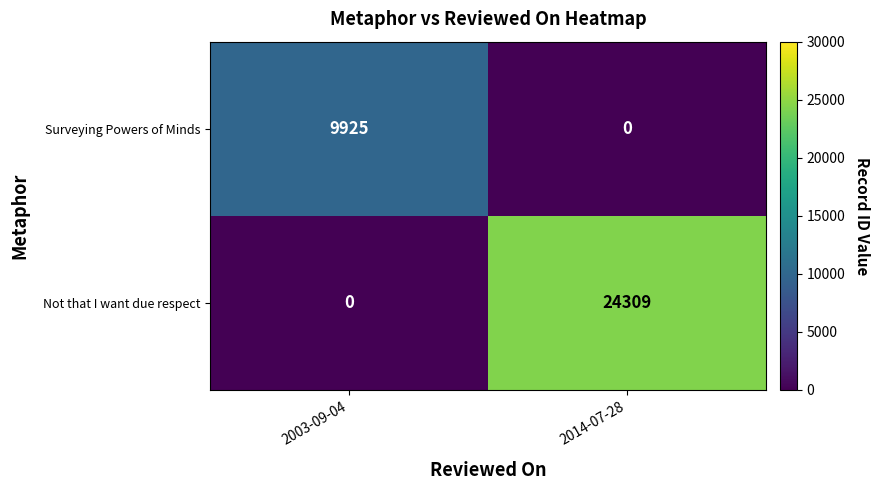

What is the sum of the Surveying Powers of Minds values at 2003-09-04 and 2014-07-28?

9925